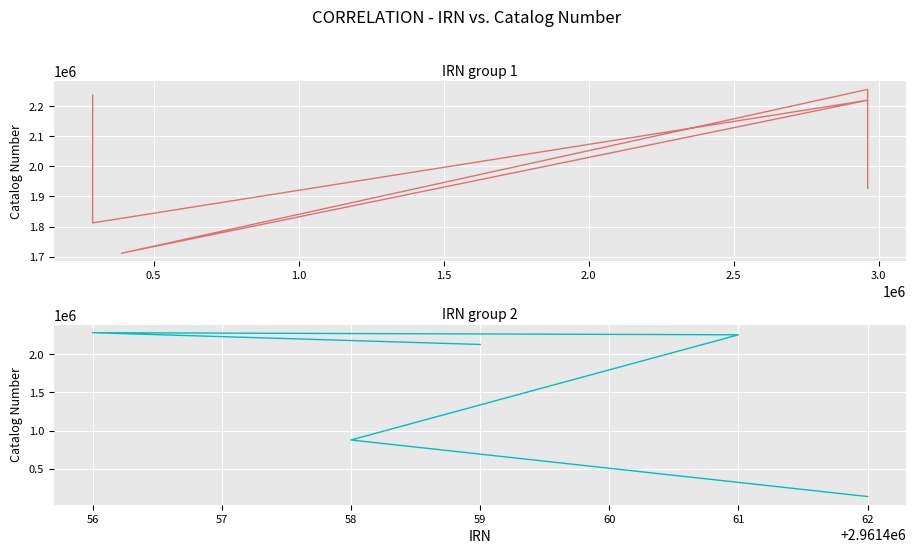

Is it true that the value at 2961460 is 3238119?

False